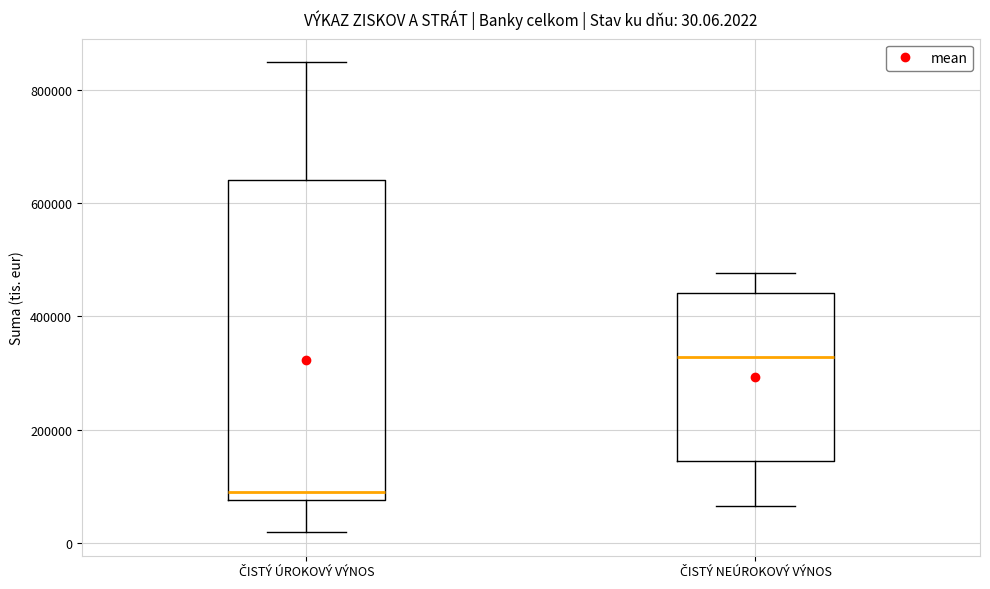

Which box has the highest median line?

ČISTÝ NEÚROKOVÝ VÝNOS